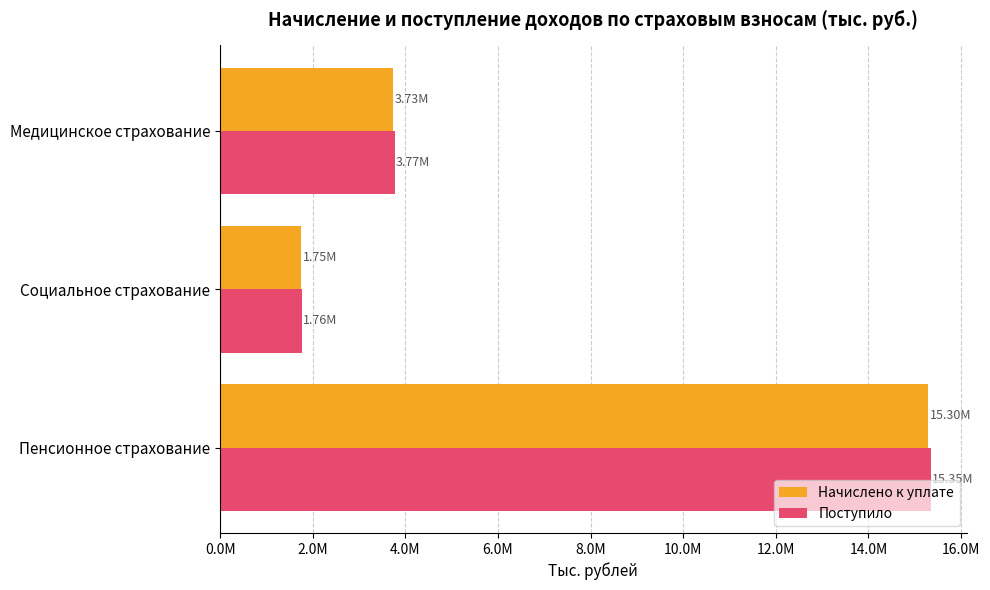

What are all the series names shown in the legend?

Начислено к уплате, Поступило